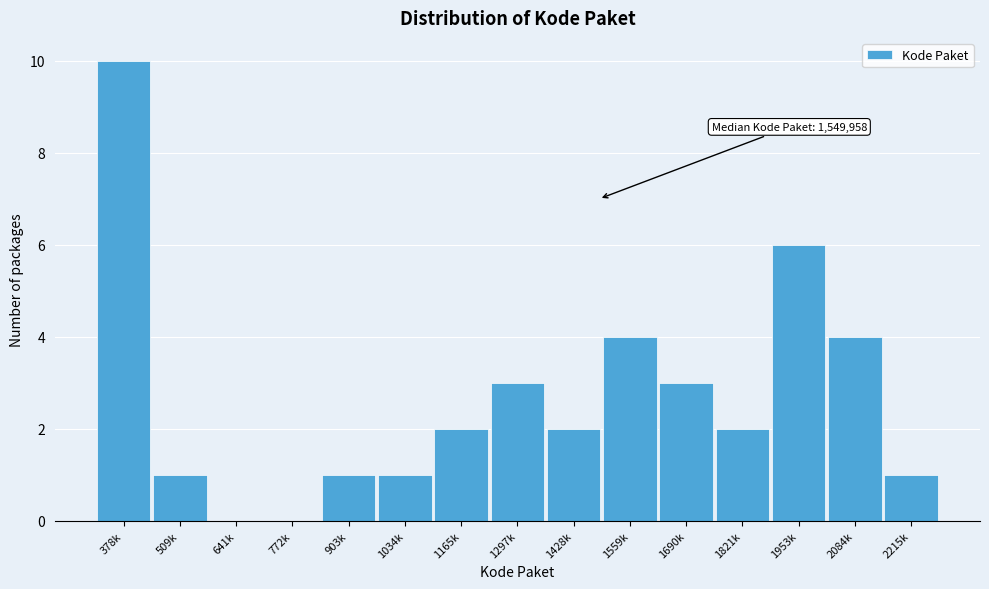

Reading left to right, list all the values displayed in this chart.

378k=10	509k=1	641k=0	772k=0	903k=1	1034k=1	1165k=2	1297k=3	1428k=2	1559k=4	1690k=3	1821k=2	1953k=6	2084k=4	2215k=1